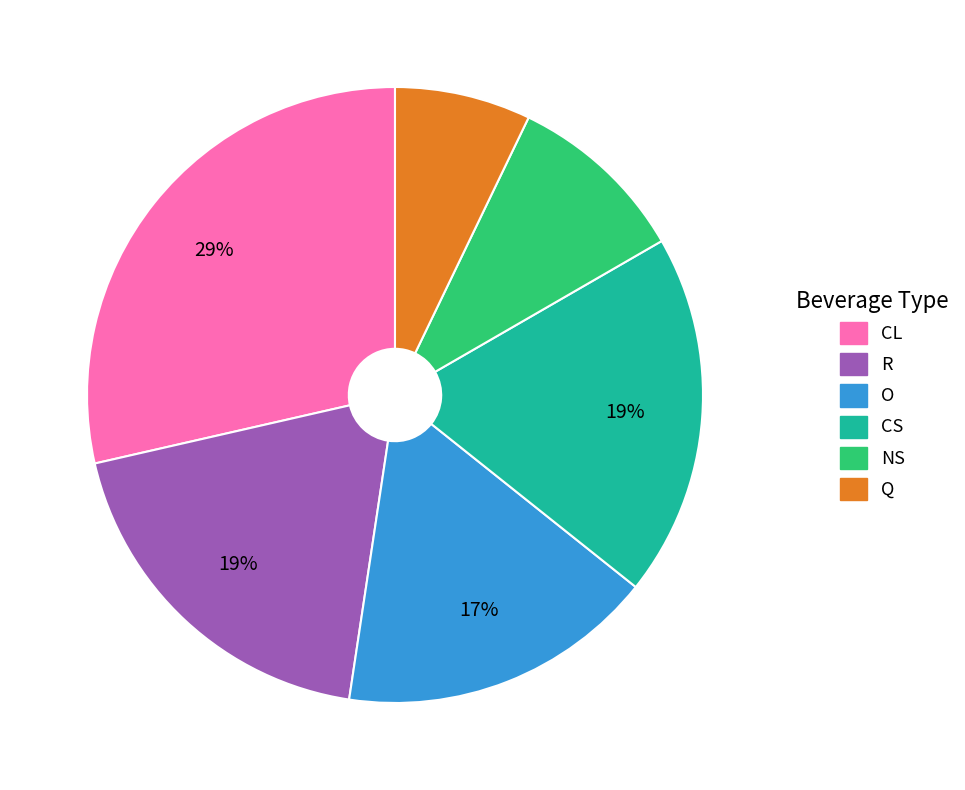

What is the ratio of the value at O to the value at CS?

0.9